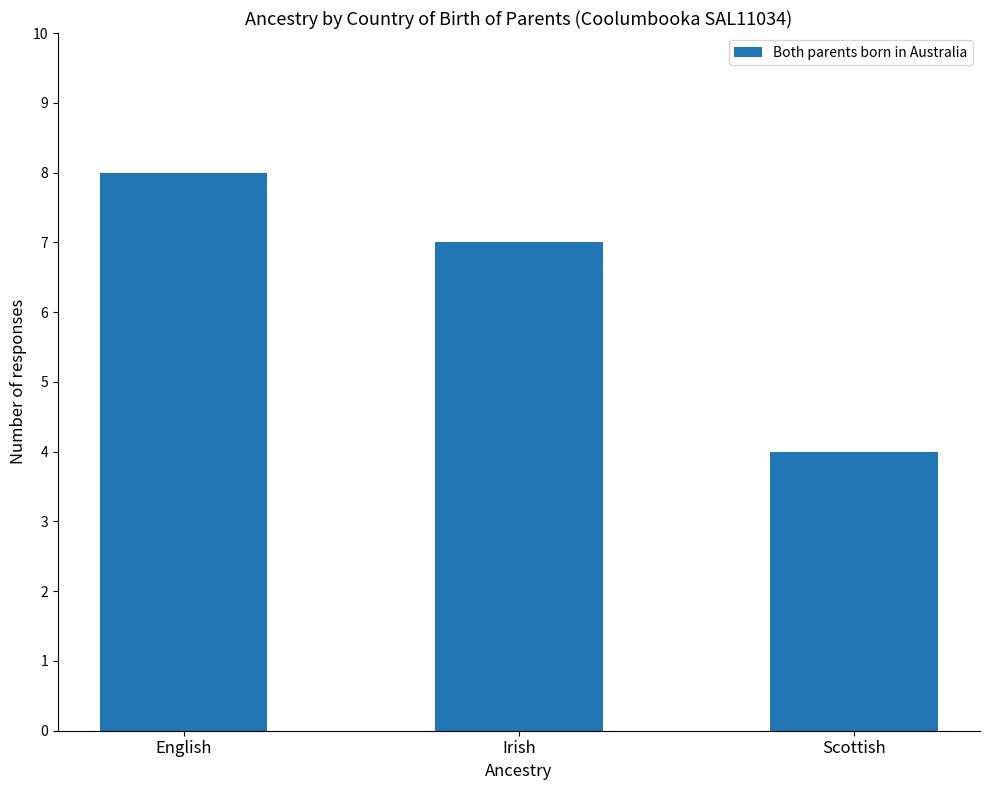

Reading left to right, what are all the values shown in this chart?

8	7	4